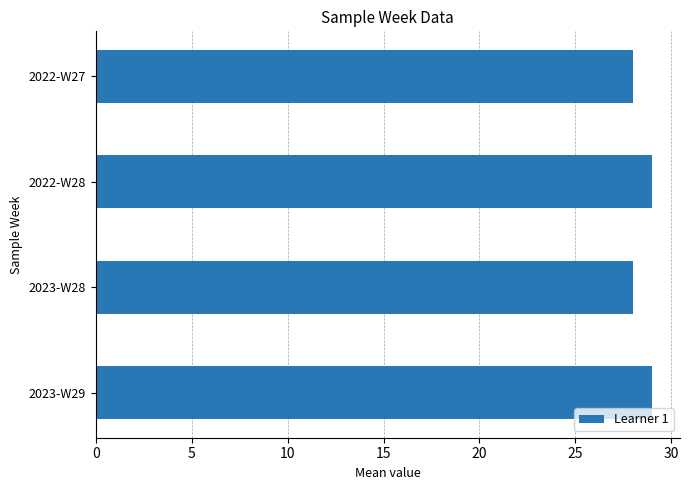

What is the value of the 3rd bar from the top?

28